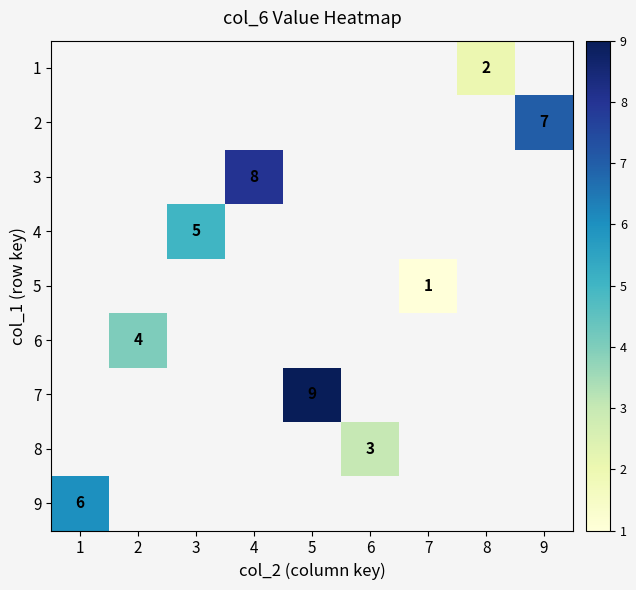

The 8 series shows 3 at 6. True or false?

True